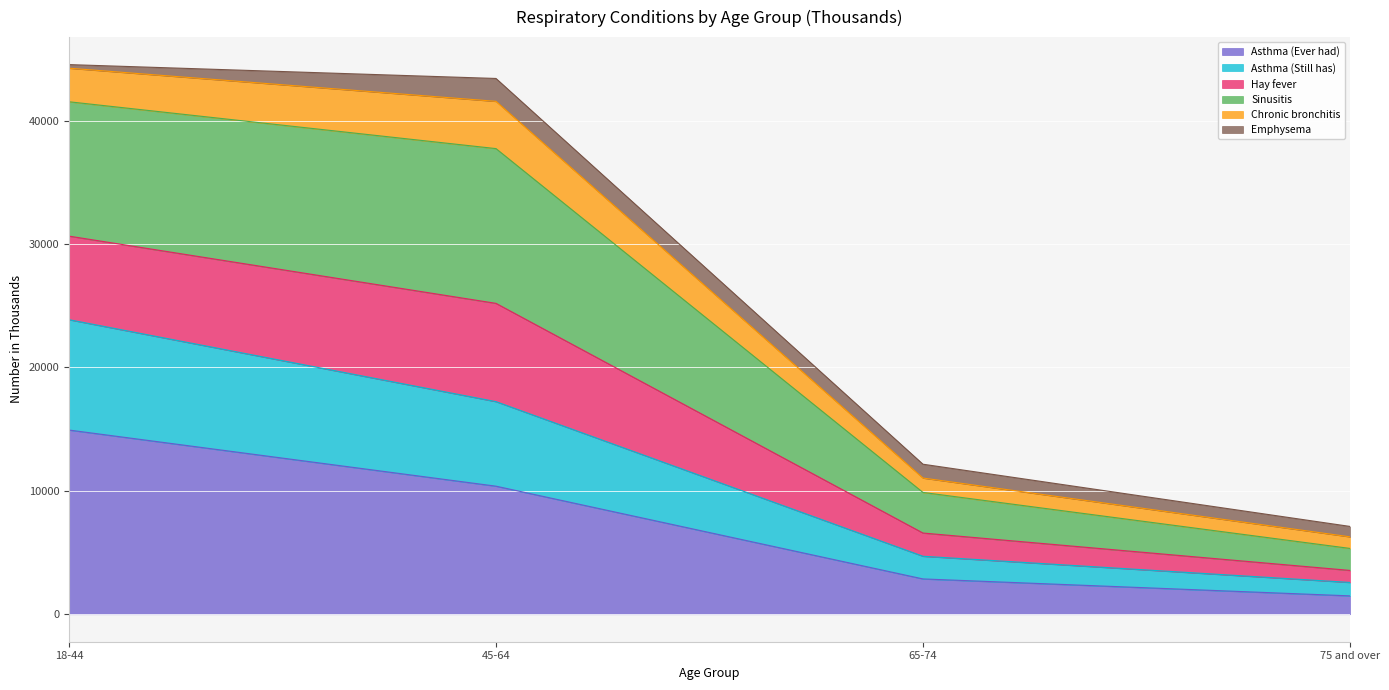

Rank the categories by Asthma (Ever had) value from highest to lowest.

18-44, 45-64, 65-74, 75 and over